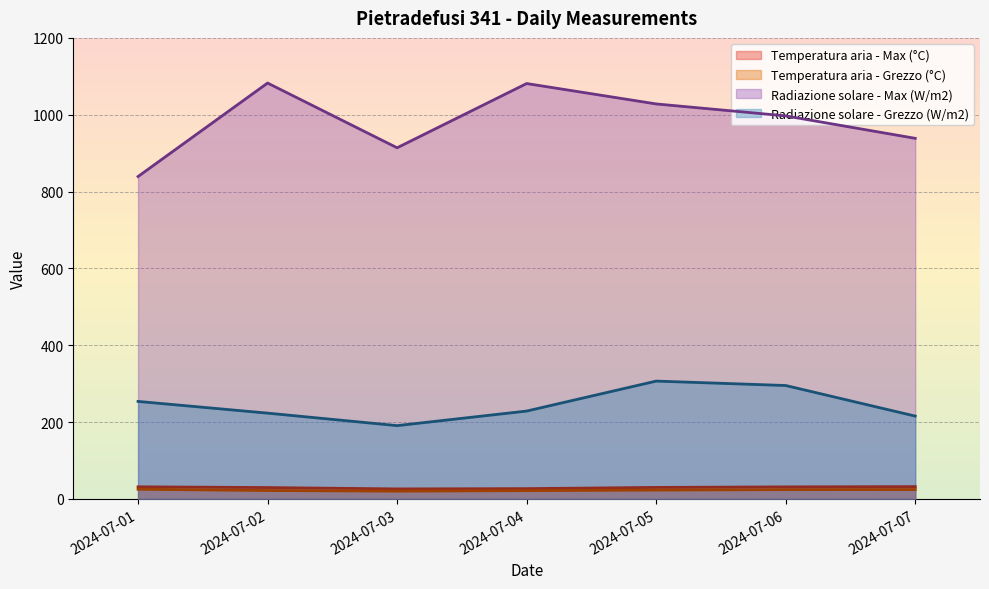

What are all the series names shown in the legend?

Temperatura aria - Max (°C), Temperatura aria - Grezzo (°C), Radiazione solare - Max (W/m2), Radiazione solare - Grezzo (W/m2)